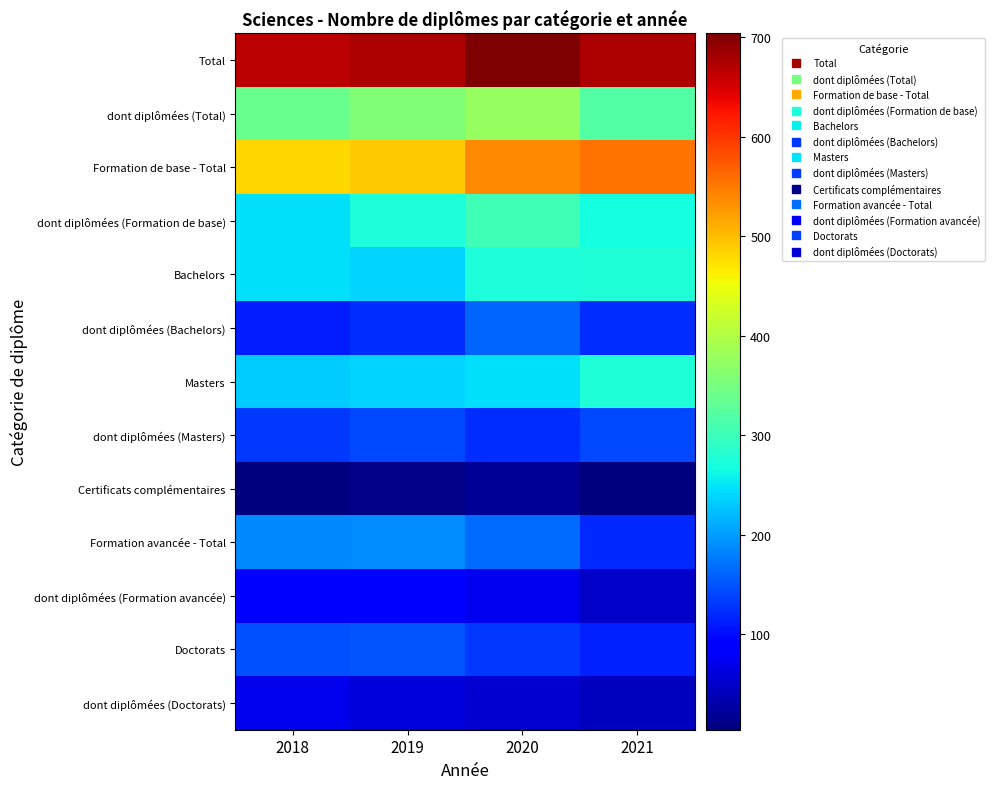

Reading right to left, what are all the values shown in this chart?

Total: 2021=675	2020=704	2019=676	2018=668
dont diplômées (Total): 2021=319	2020=377	2019=359	2018=340
Formation de base - Total: 2021=554	2020=538	2019=488	2018=481
dont diplômées (Formation de base): 2021=269	2020=303	2019=274	2018=246
Bachelors: 2021=275	2020=273	2019=238	2018=245
dont diplômées (Bachelors): 2021=123	2020=160	2019=122	2018=111
Masters: 2021=275	2020=246	2019=239	2018=231
dont diplômées (Masters): 2021=143	2020=124	2019=143	2018=130
Certificats complémentaires: 2021=4	2020=19	2019=11	2018=5
Formation avancée - Total: 2021=121	2020=166	2019=188	2018=187
dont diplômées (Formation avancée): 2021=50	2020=74	2019=85	2018=94
Doctorats: 2021=115	2020=131	2019=150	2018=147
dont diplômées (Doctorats): 2021=45	2020=54	2019=59	2018=70